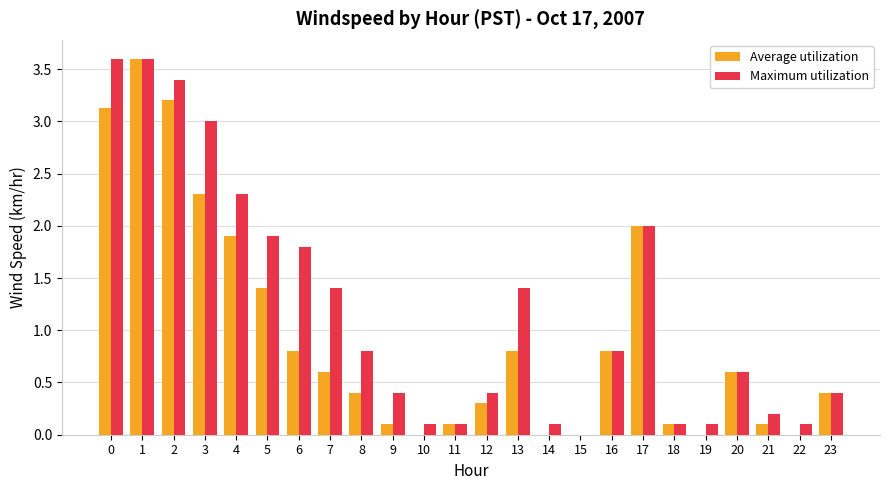

What is the sum of the Maximum utilization values at 5 and 17?

3.9